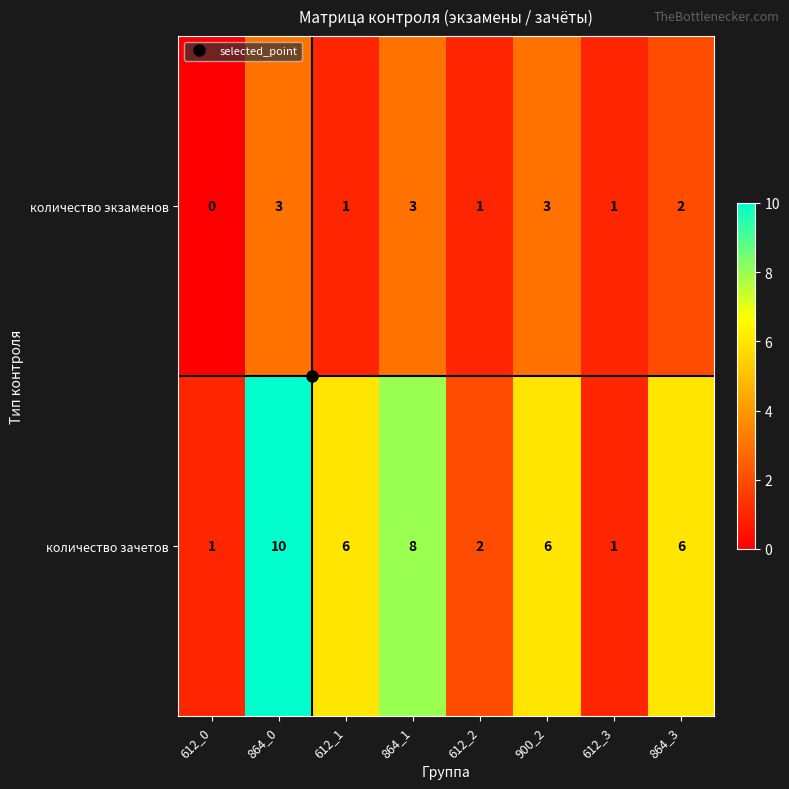

What is the average value of the количество зачетов series?

5